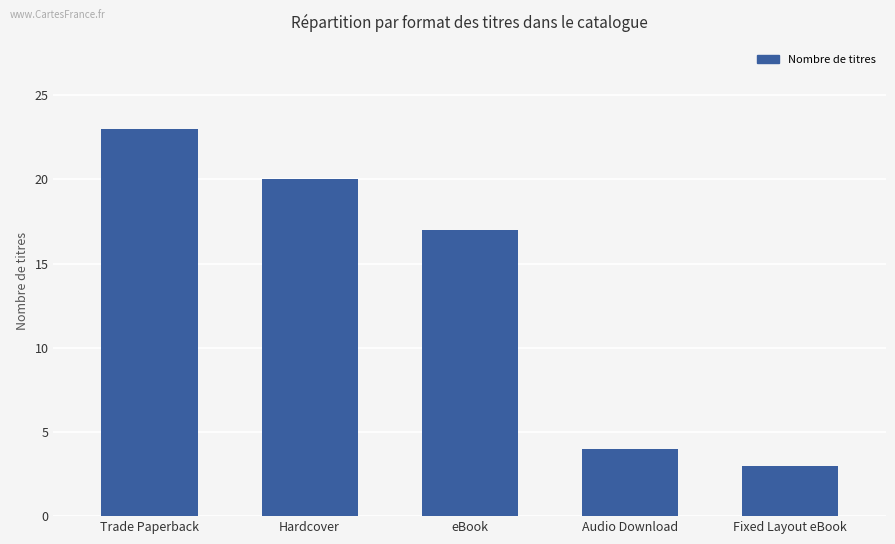

Reading left to right, transcribe all the data shown in this chart.

Trade Paperback=23	Hardcover=20	eBook=17	Audio Download=4	Fixed Layout eBook=3